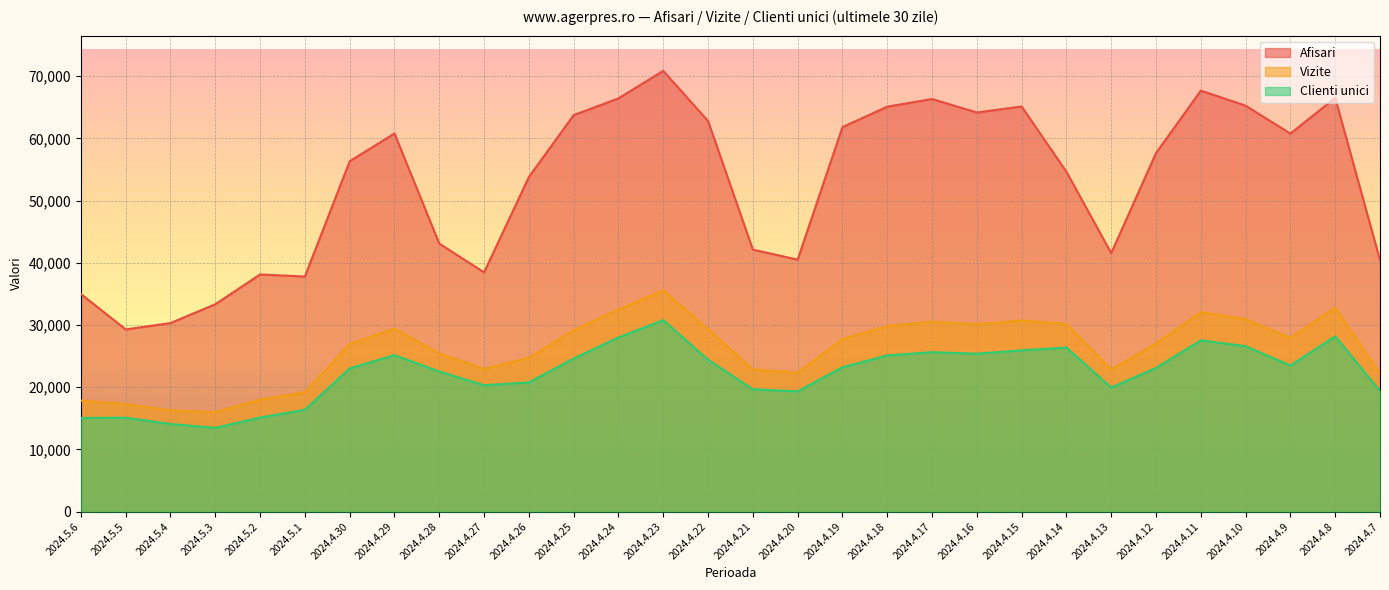

At which category does Clienti unici reach its first local valley?

2024.5.3